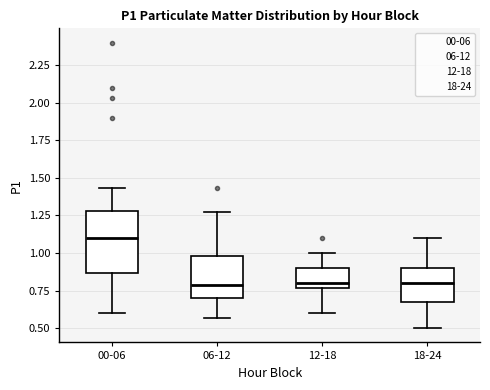

Reading left to right, transcribe this box plot: for each box, give where its median line is, the range the box spans, and where its two whiskers end, as read against the y-axis. The values are not printed on the chart, so give them approximately, as read against the axis.

00-06: median 1.10, box 0.85 to 1.30, whiskers 0.60 to 1.45
06-12: median 0.80, box 0.70 to 1.00, whiskers 0.55 to 1.25
12-18: median 0.80, box 0.75 to 0.90, whiskers 0.60 to 1.00
18-24: median 0.80, box 0.70 to 0.90, whiskers 0.50 to 1.10